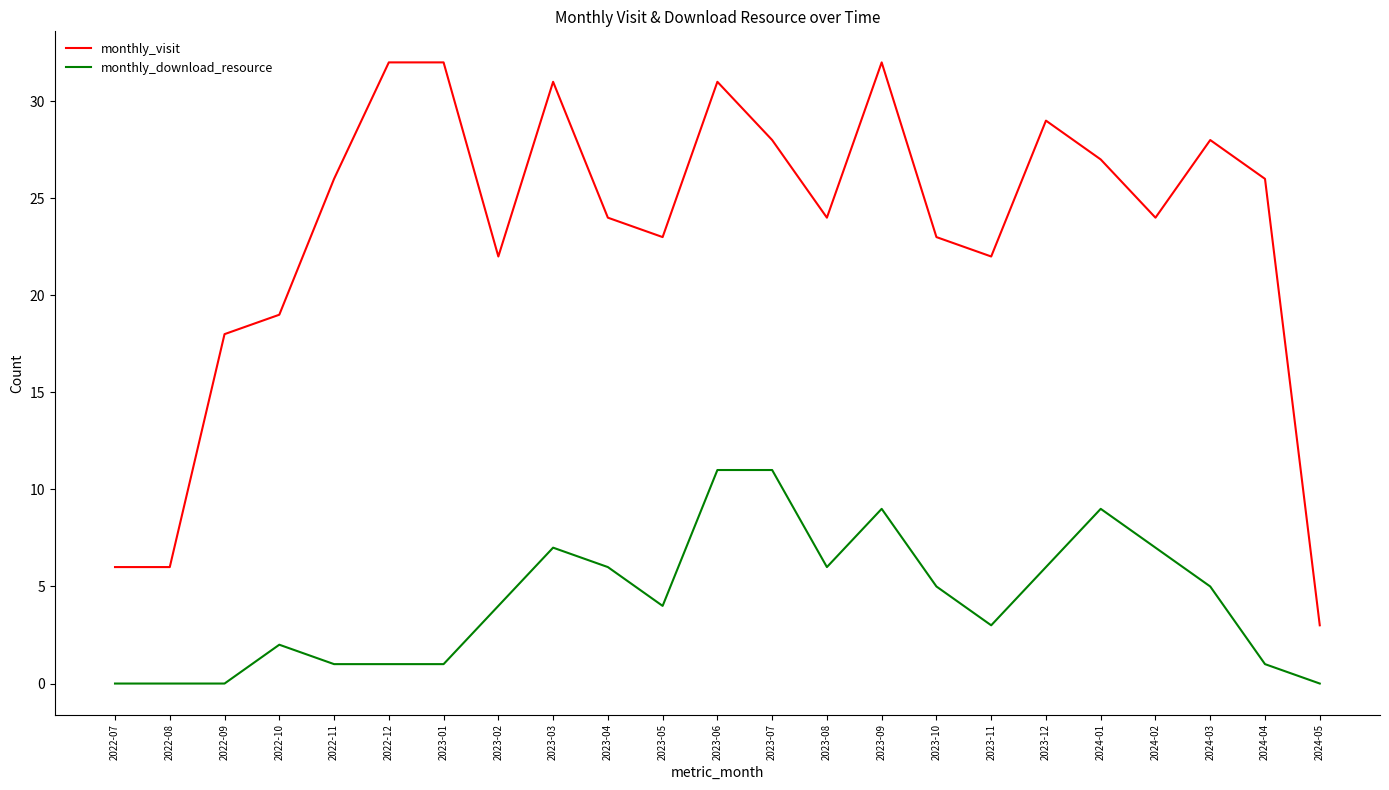

What is the difference between the maximum and minimum values in the monthly_visit series?

29